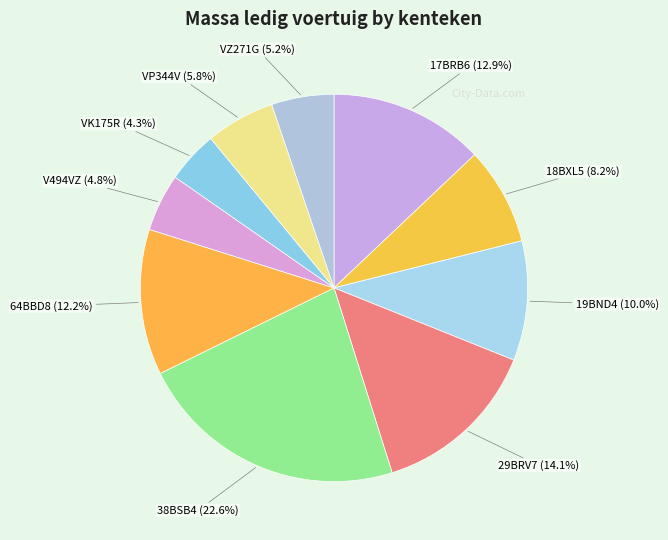

Rank the categories by value from highest to lowest.

38BSB4, 29BRV7, 17BRB6, 64BBD8, 19BND4, 18BXL5, VP344V, VZ271G, V494VZ, VK175R